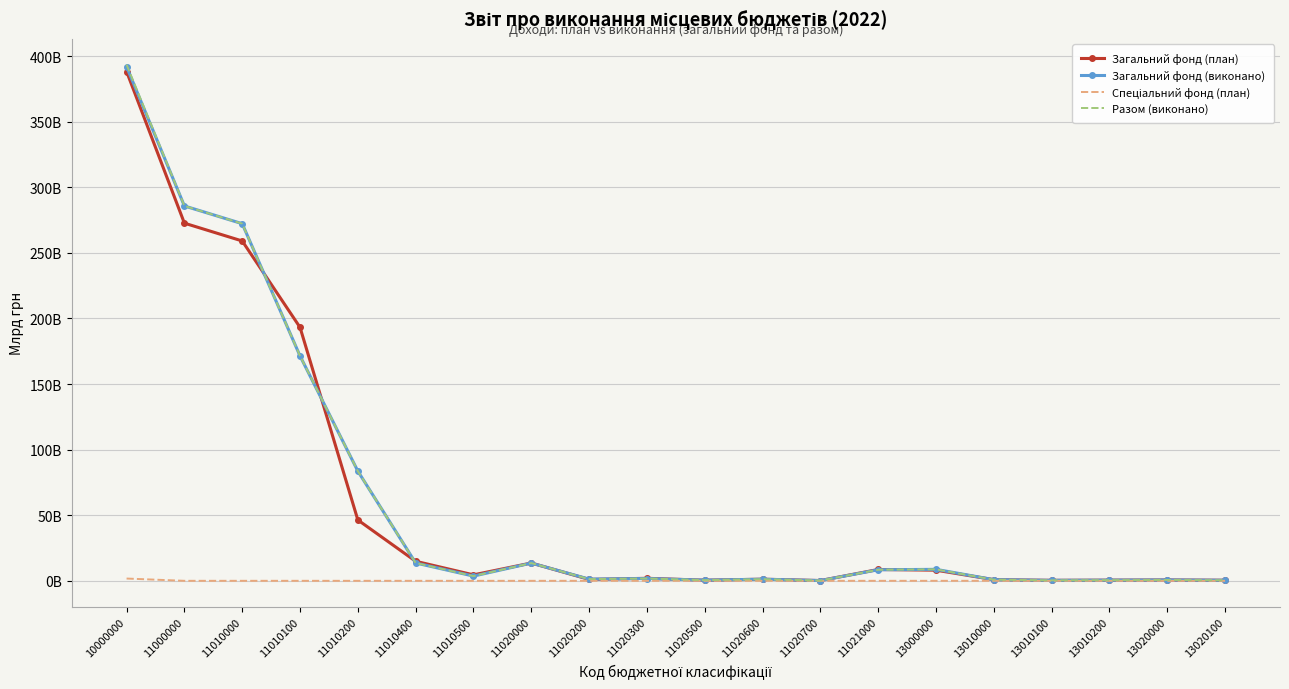

The value of Загальний фонд (план) at 11020500 is 0.8. True or false?

False